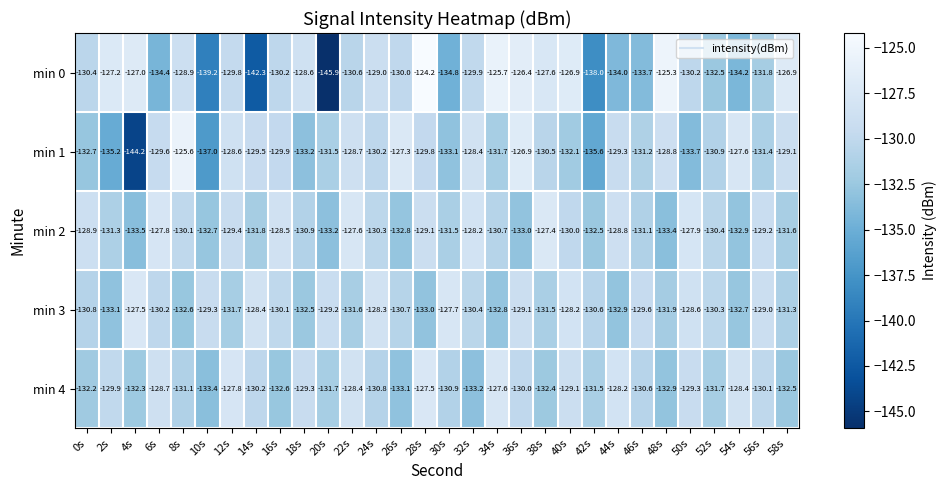

Which series has the widest spread of values?

min 0